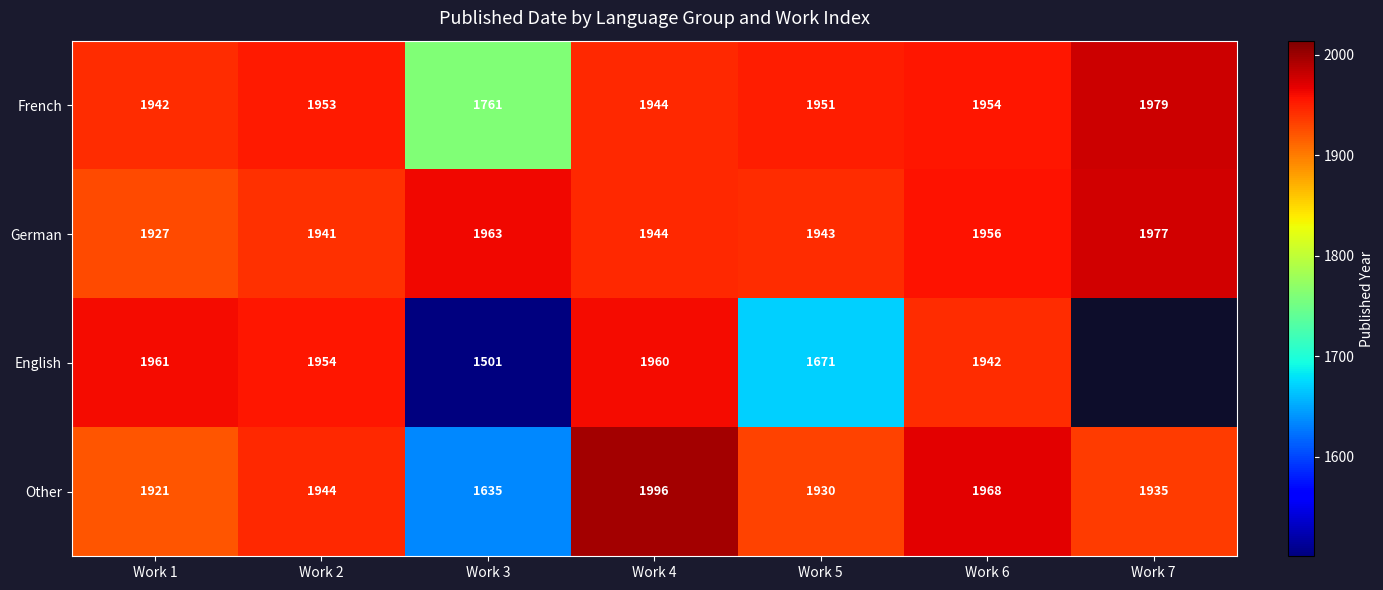

At which label does German first exceed 1944?

Work 3